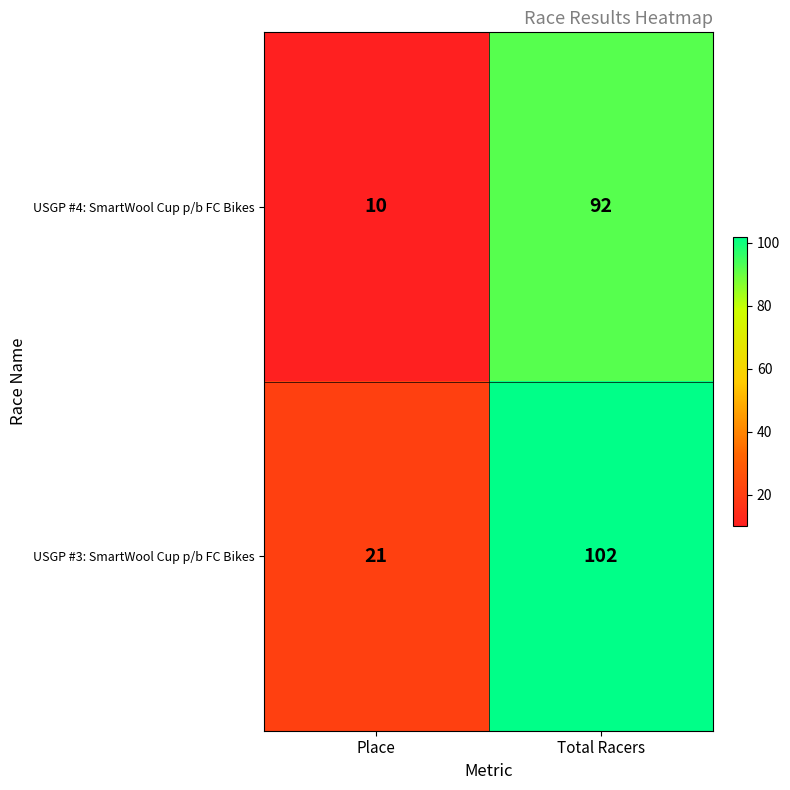

What is the spread (max minus min) of values at Place?

11